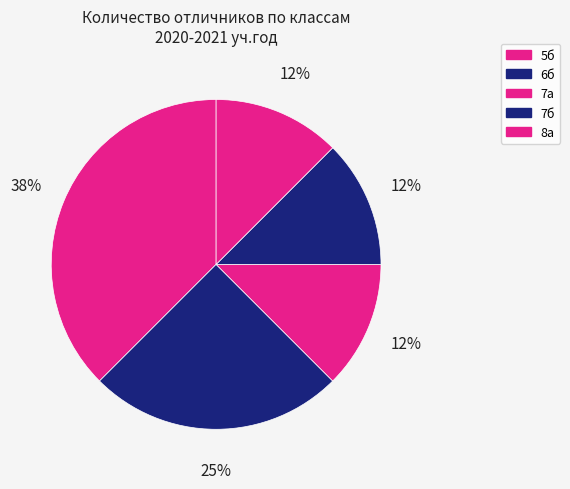

Is it true that 7а is 12% of the pie?

True